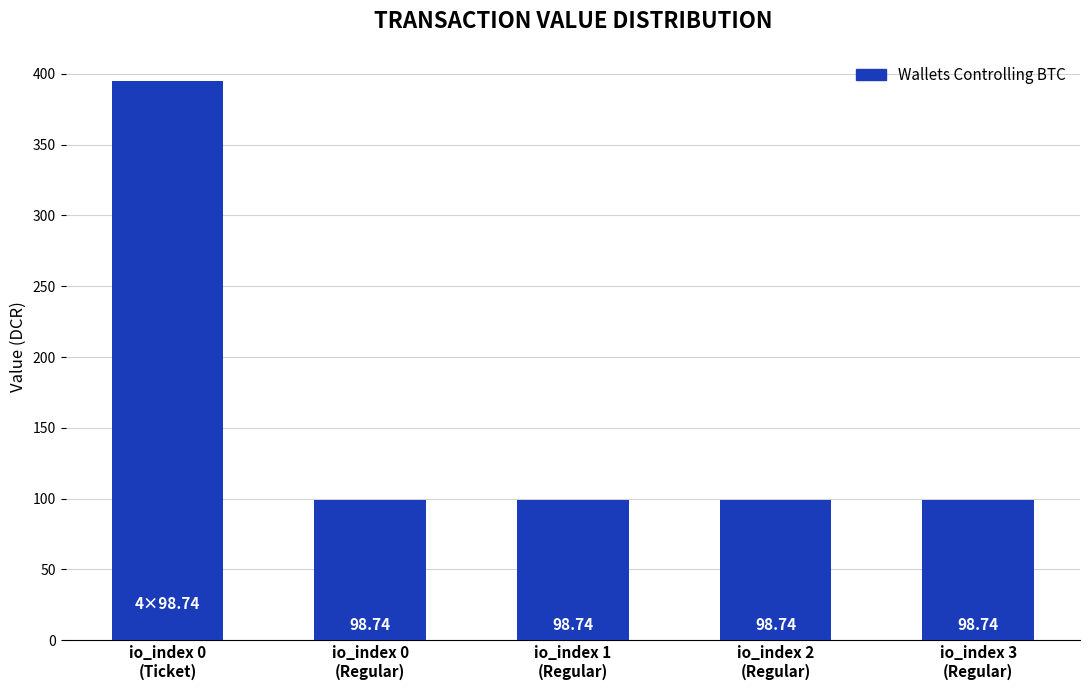

What is the difference between the maximum and second lowest values?

296.2